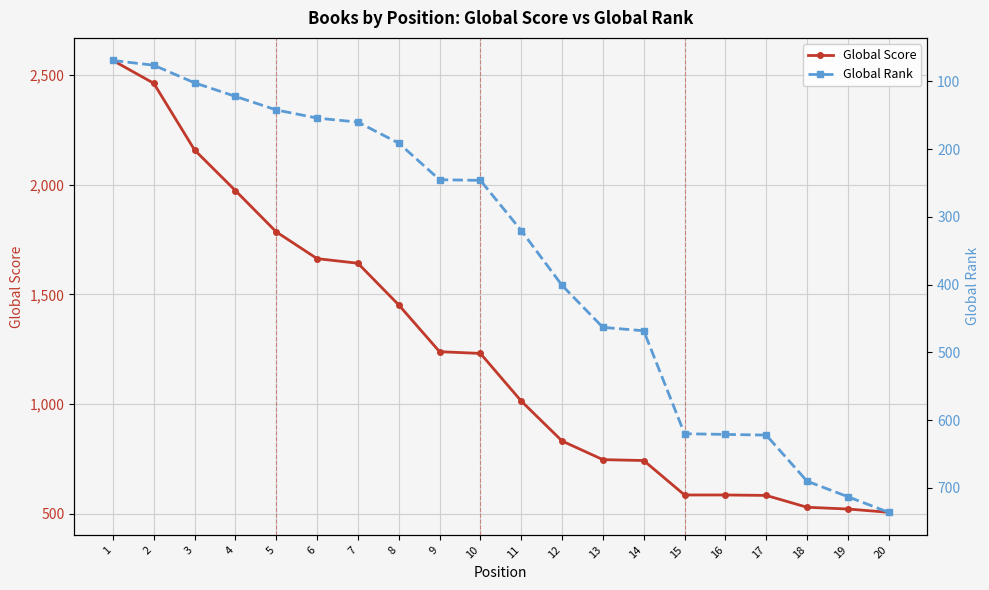

What is the difference between the Global Rank values at 11 and 2?

244